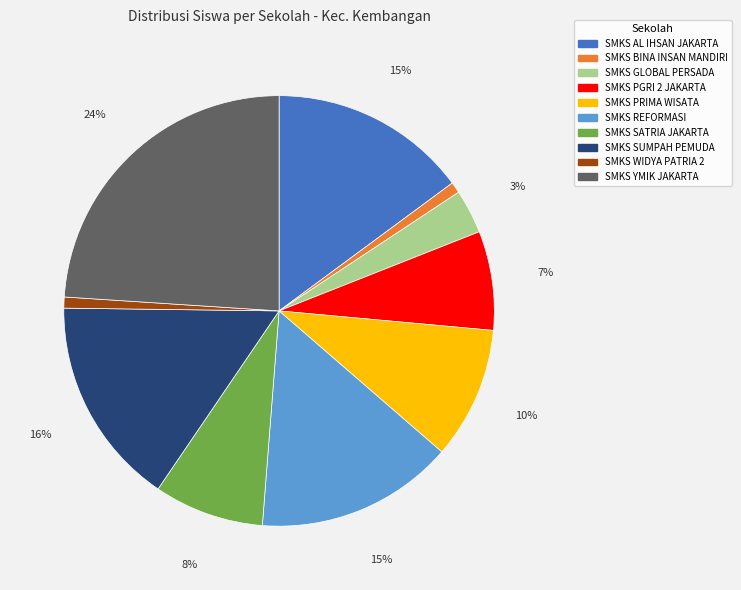

What percentage is the SMKS BINA INSAN MANDIRI slice, to the nearest percent?

1%